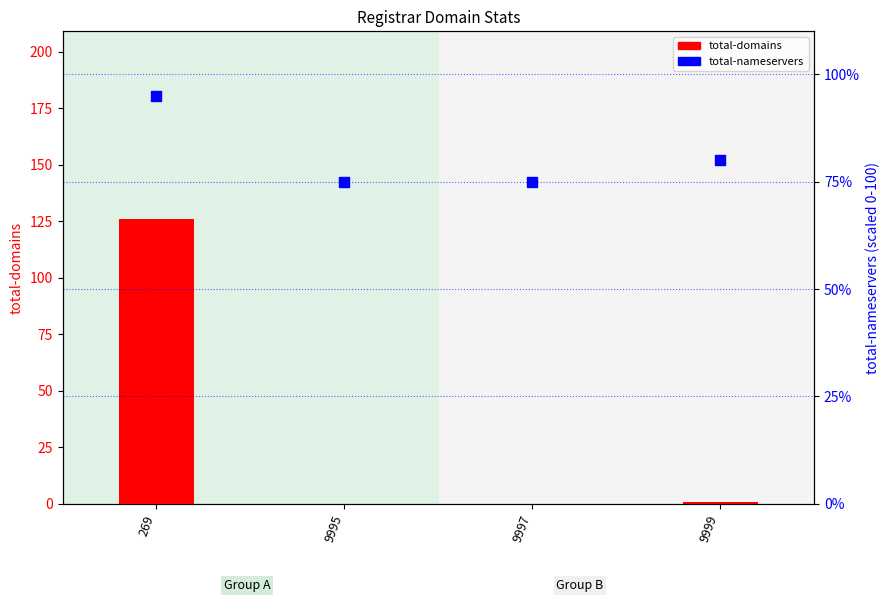

Which series has the largest Y range (max minus min)?

total-domains